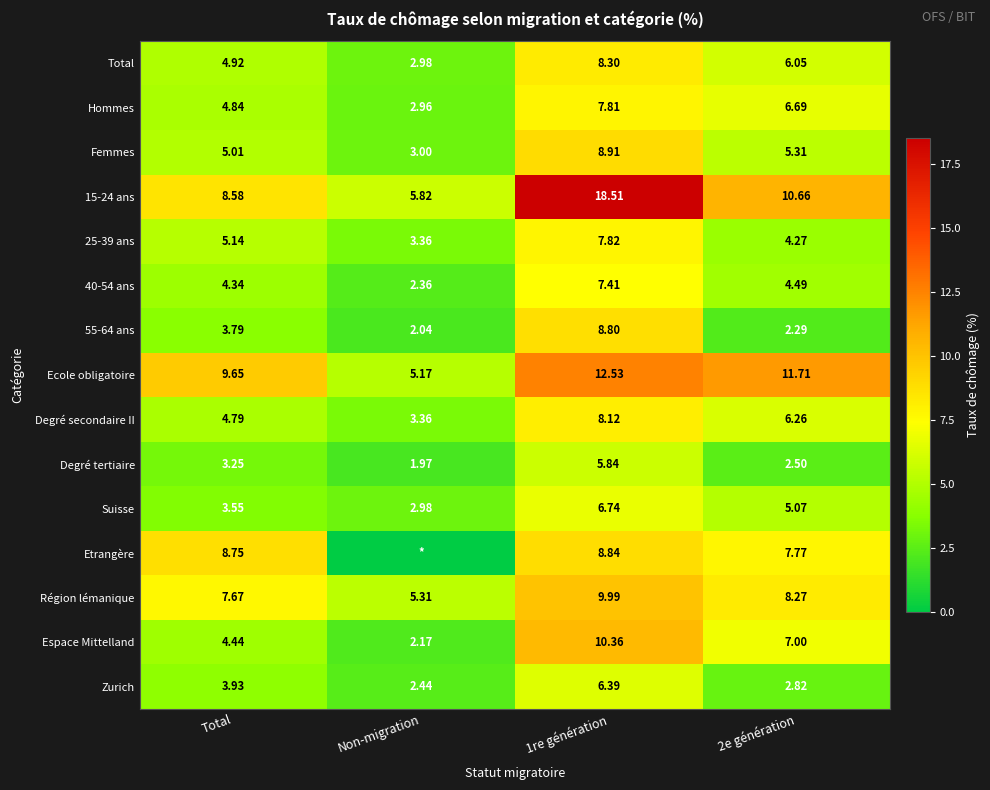

At which label does 25-39 ans first exceed 5?

Total